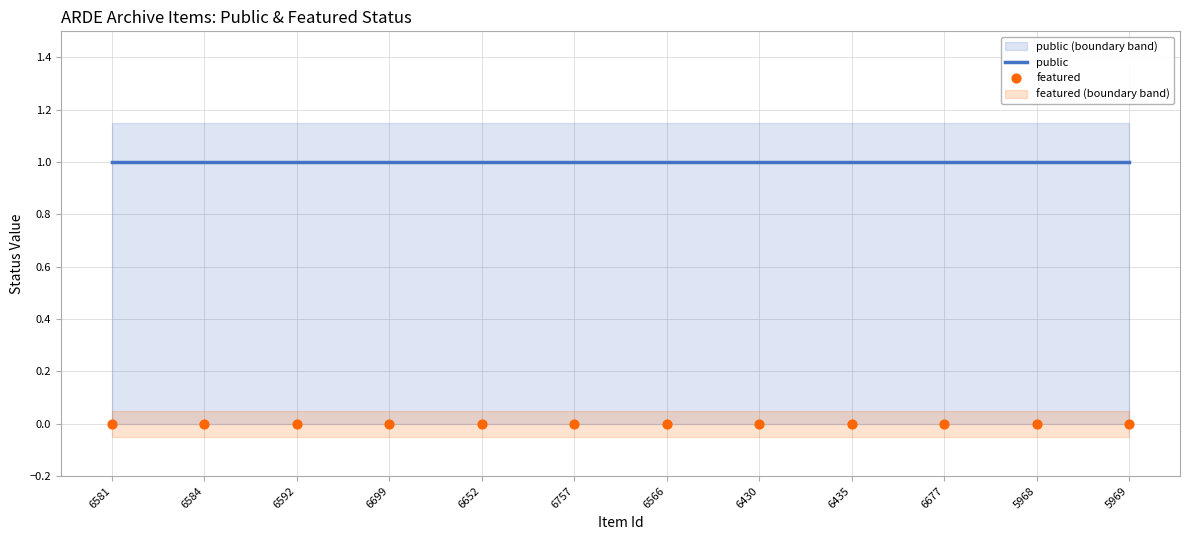

What is the total value across all series at 5969?

1